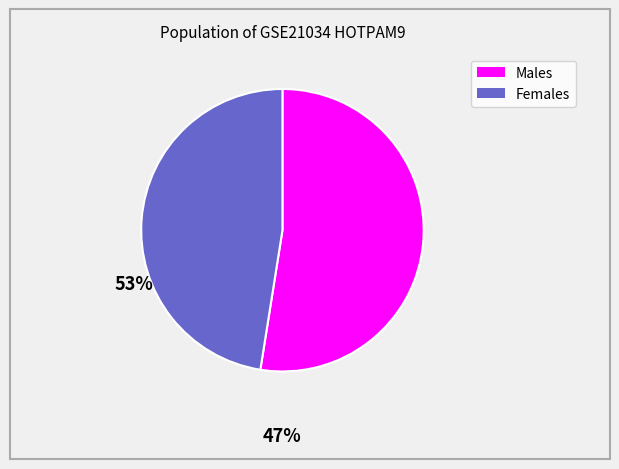

Count the number of slices in the pie.

2